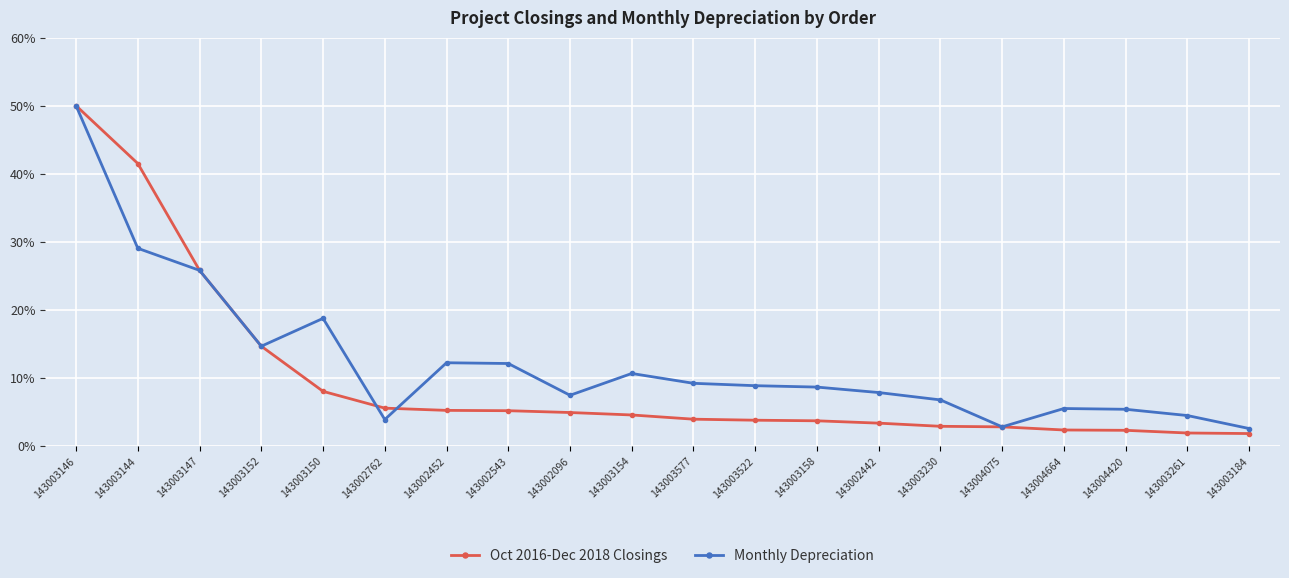

List the series in order of their overall mean, lowest first.

Oct 2016-Dec 2018 Closings, Monthly Depreciation